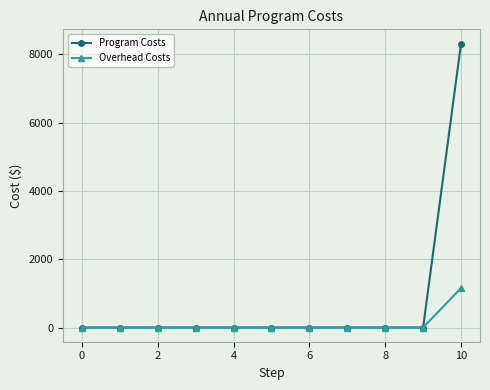

List the series in order of their peak value, lowest first.

Overhead Costs, Program Costs